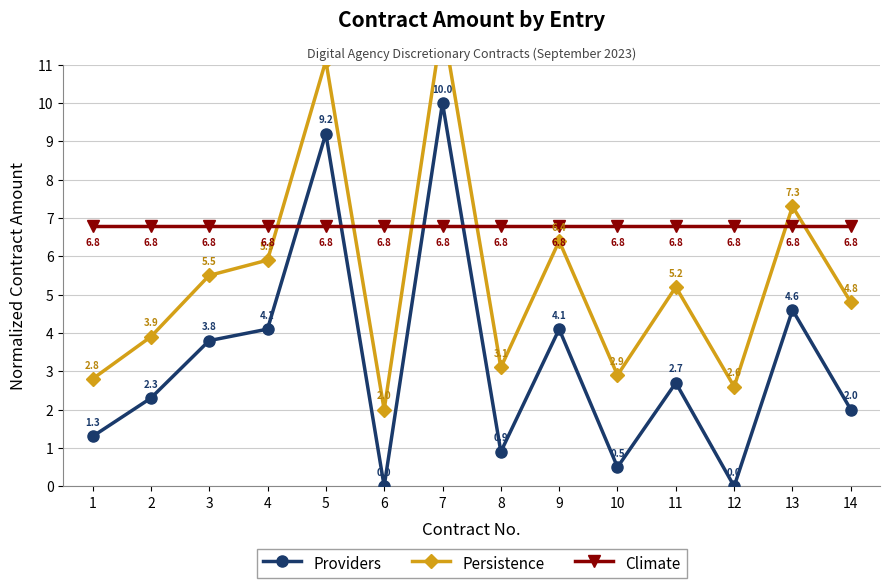

Rank the series by their average value, from highest to lowest.

Climate, Persistence, Providers